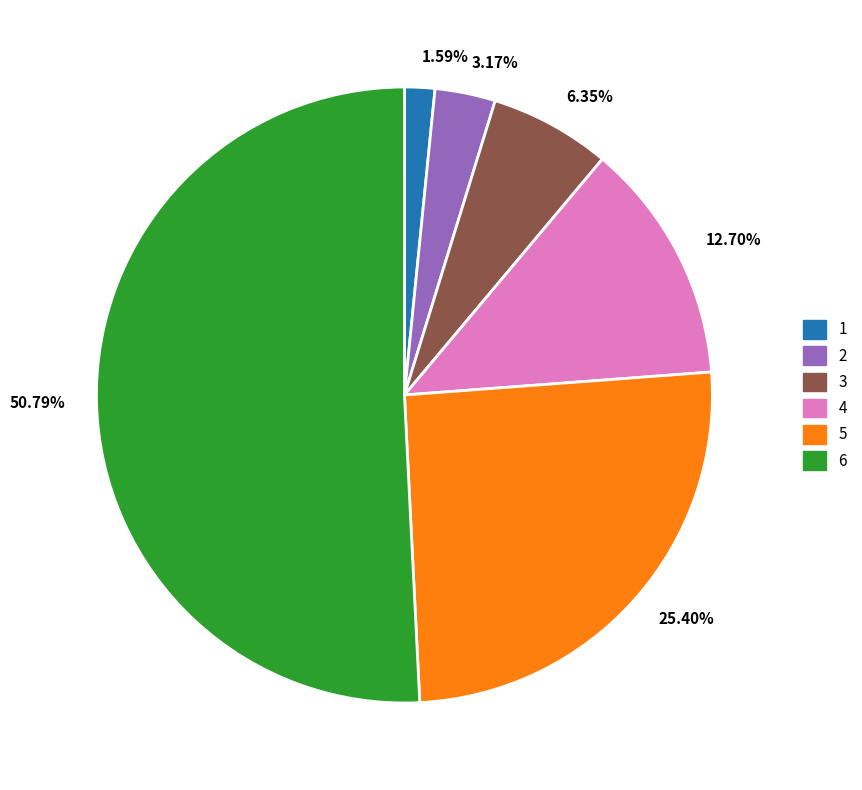

What is the largest slice in the pie chart?

50.79%